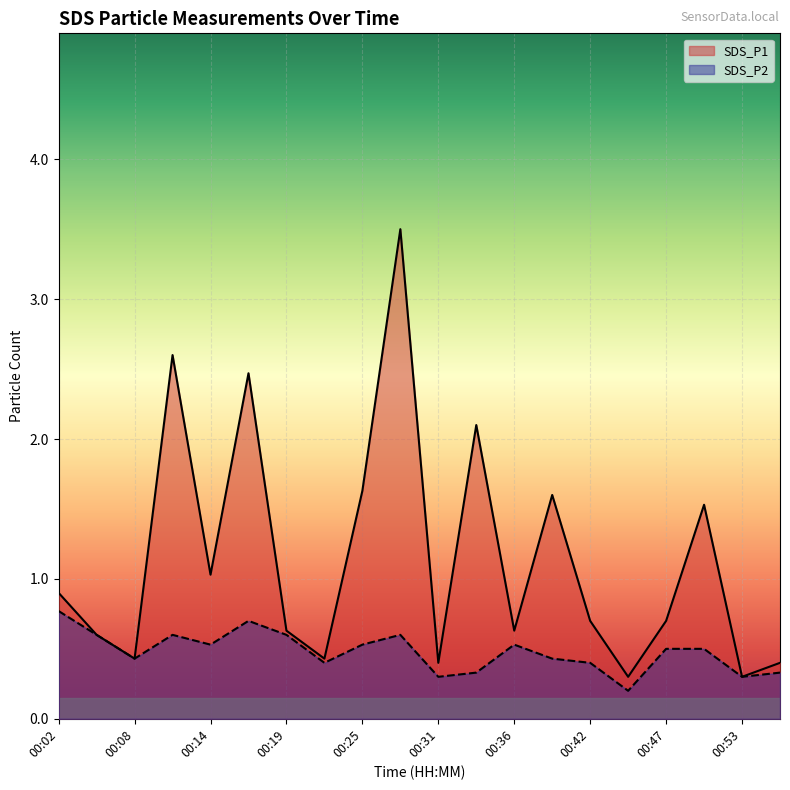

How many lines are shown in the chart?

2